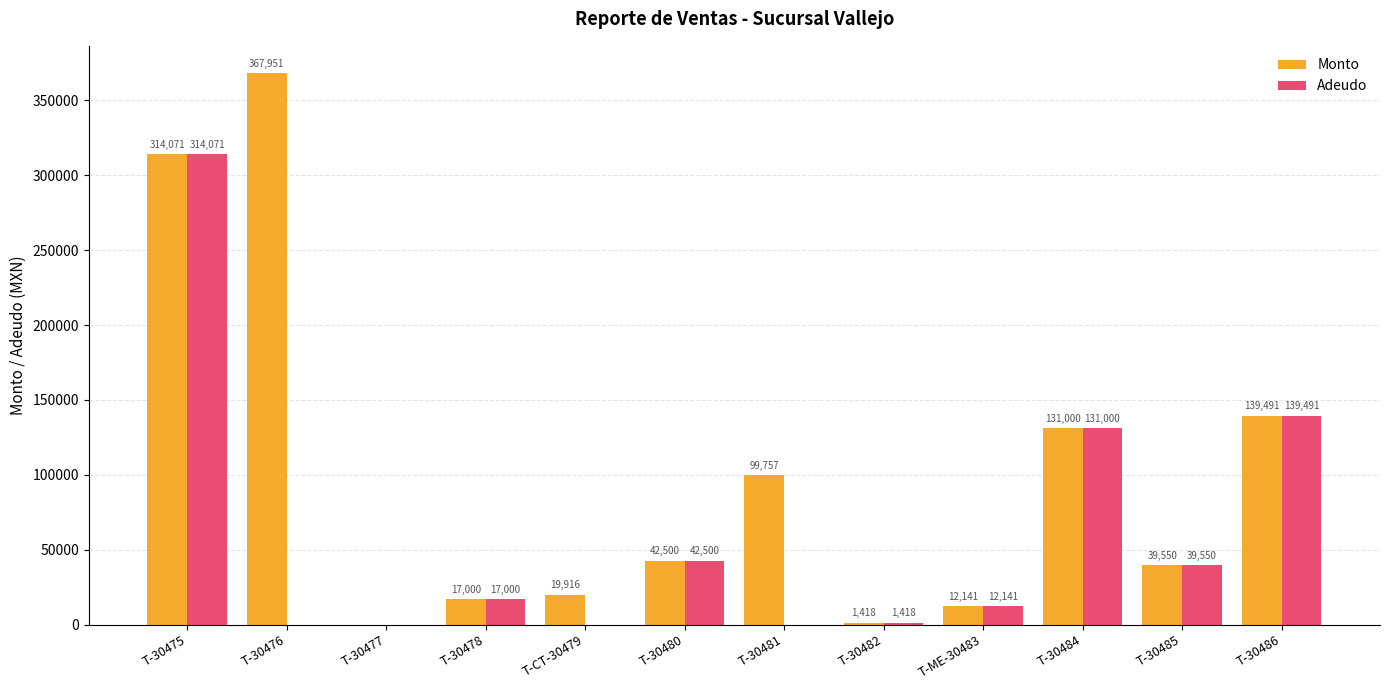

Which series has the largest range (max minus min)?

Monto